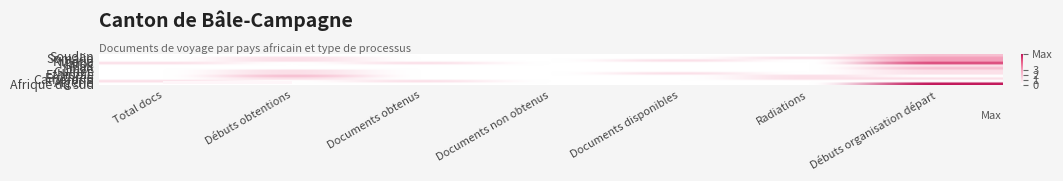

Reading left to right, what are all the values shown in this chart?

Afrique du sud: Total docs=0	Débuts obtentions=0	Documents obtenus=0	Documents non obtenus=0	Documents disponibles=0	Radiations=0	Débuts organisation départ=6
Algérie: Total docs=1	Débuts obtentions=0	Documents obtenus=1	Documents non obtenus=0	Documents disponibles=0	Radiations=0	Débuts organisation départ=0
Cameroun: Total docs=0	Débuts obtentions=1	Documents obtenus=0	Documents non obtenus=0	Documents disponibles=0	Radiations=1	Débuts organisation départ=1
Erythrée: Total docs=0	Débuts obtentions=2	Documents obtenus=0	Documents non obtenus=0	Documents disponibles=0	Radiations=1	Débuts organisation départ=0
Ethiopie: Total docs=0	Débuts obtentions=1	Documents obtenus=0	Documents non obtenus=0	Documents disponibles=1	Radiations=0	Débuts organisation départ=1
Guinée: Total docs=0	Débuts obtentions=1	Documents obtenus=0	Documents non obtenus=0	Documents disponibles=0	Radiations=0	Débuts organisation départ=1
Libye: Total docs=0	Débuts obtentions=0	Documents obtenus=0	Documents non obtenus=0	Documents disponibles=0	Radiations=0	Débuts organisation départ=2
Mali: Total docs=0	Débuts obtentions=0	Documents obtenus=0	Documents non obtenus=0	Documents disponibles=0	Radiations=0	Débuts organisation départ=1
Maroc: Total docs=1	Débuts obtentions=0	Documents obtenus=1	Documents non obtenus=0	Documents disponibles=0	Radiations=0	Débuts organisation départ=5
Nigéria: Total docs=0	Débuts obtentions=1	Documents obtenus=0	Documents non obtenus=0	Documents disponibles=1	Radiations=0	Débuts organisation départ=3
Somalie: Total docs=0	Débuts obtentions=1	Documents obtenus=0	Documents non obtenus=0	Documents disponibles=0	Radiations=1	Débuts organisation départ=3
Soudan: Total docs=0	Débuts obtentions=0	Documents obtenus=0	Documents non obtenus=0	Documents disponibles=0	Radiations=0	Débuts organisation départ=2